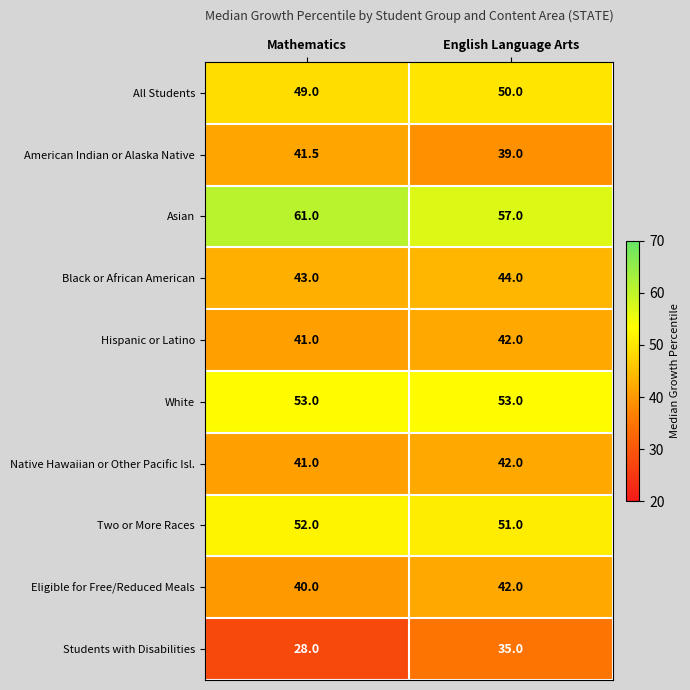

Reading left to right, extract all data points from this chart.

All Students: 49.0	50.0
American Indian or Alaska Native: 41.5	39.0
Asian: 61.0	57.0
Black or African American: 43.0	44.0
Hispanic or Latino: 41.0	42.0
White: 53.0	53.0
Native Hawaiian or Other Pacific Isl.: 41.0	42.0
Two or More Races: 52.0	51.0
Eligible for Free/Reduced Meals: 40.0	42.0
Students with Disabilities: 28.0	35.0